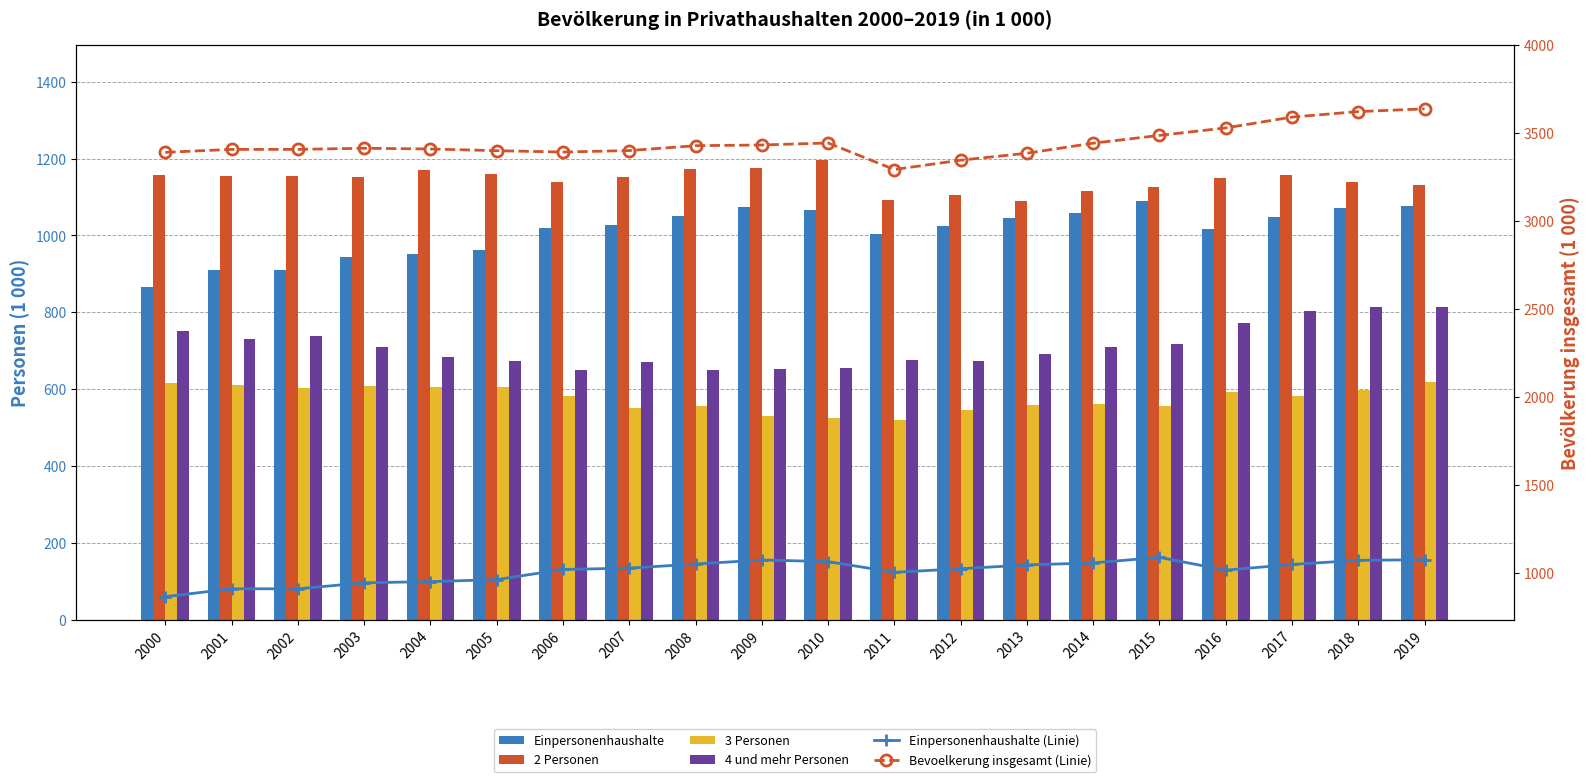

How many categories are shown in the chart?

20